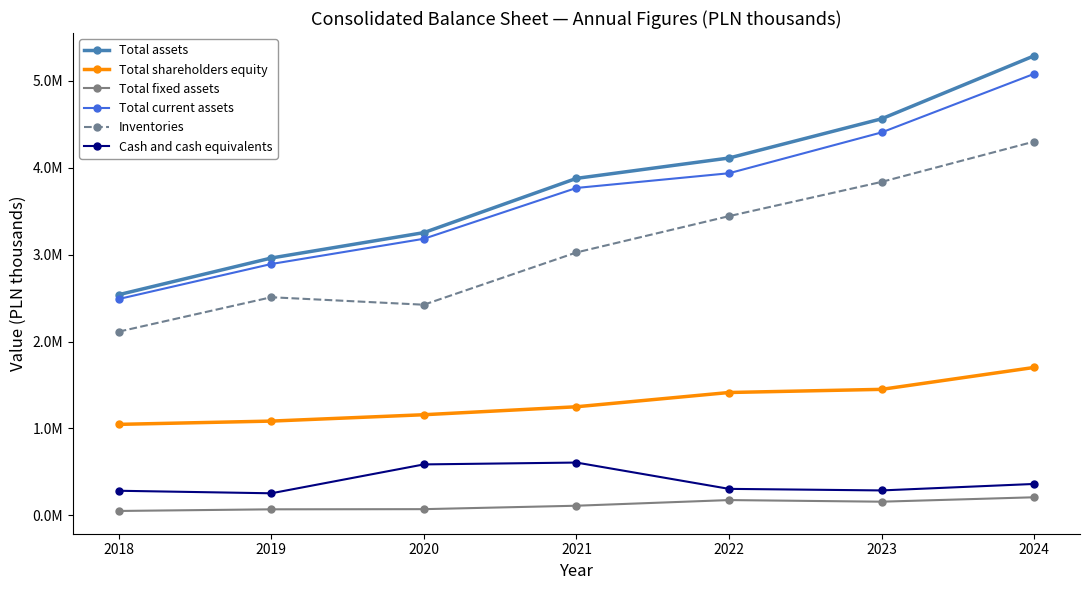

At which category does the chart reach its peak across all series?

2024